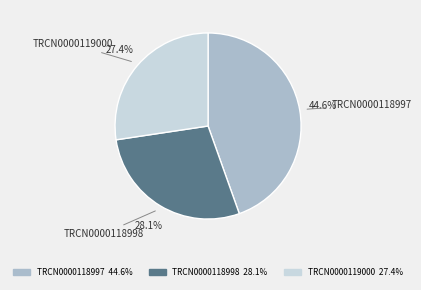

How many segments does this pie chart have?

3